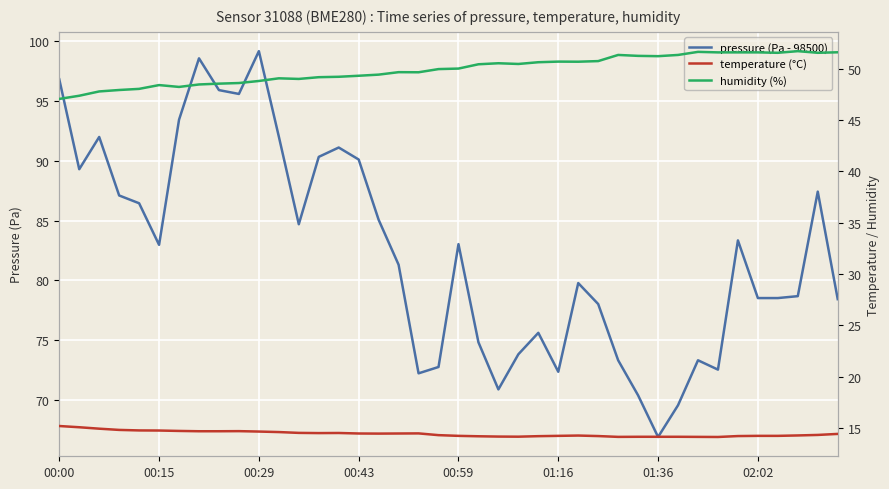

Where does the humidity (%) series first go above 50?

00:59